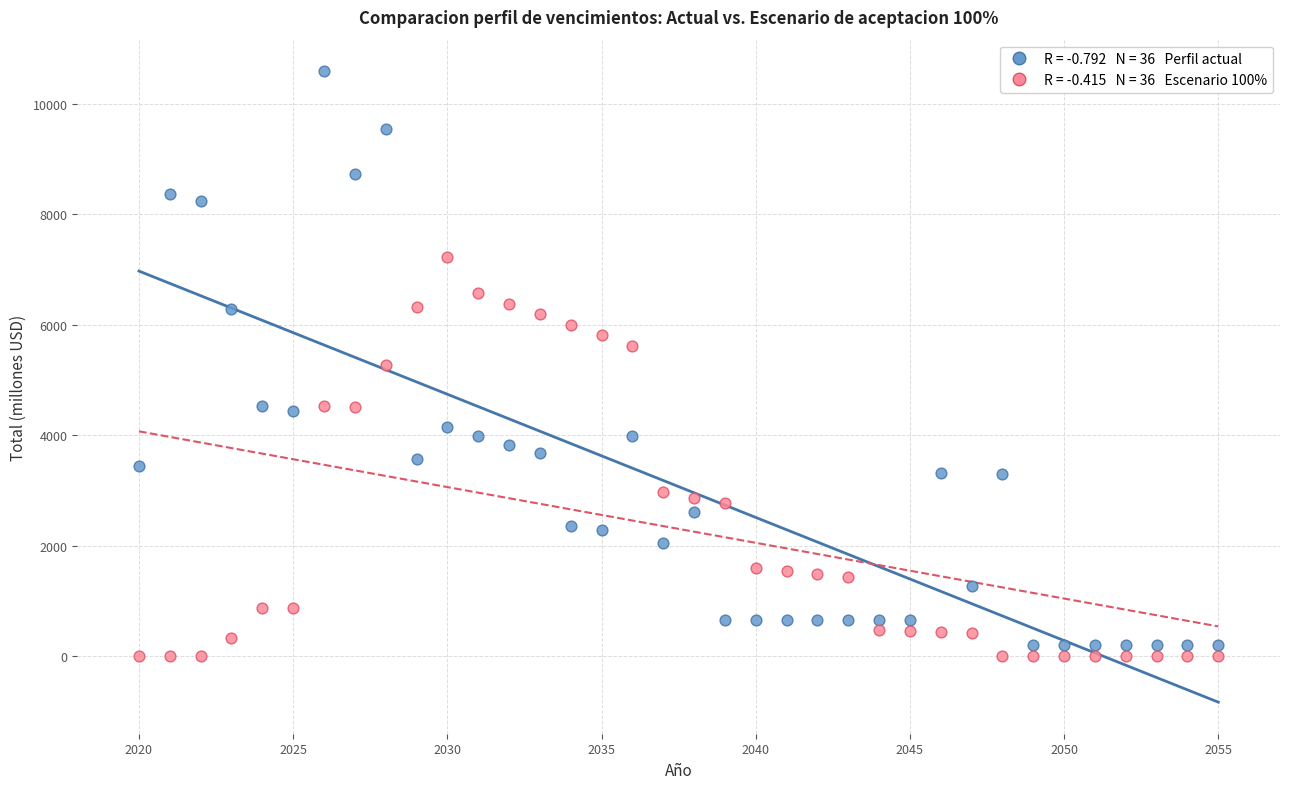

Across all data points, what is the range of Y values (max minus min)?

10590.4